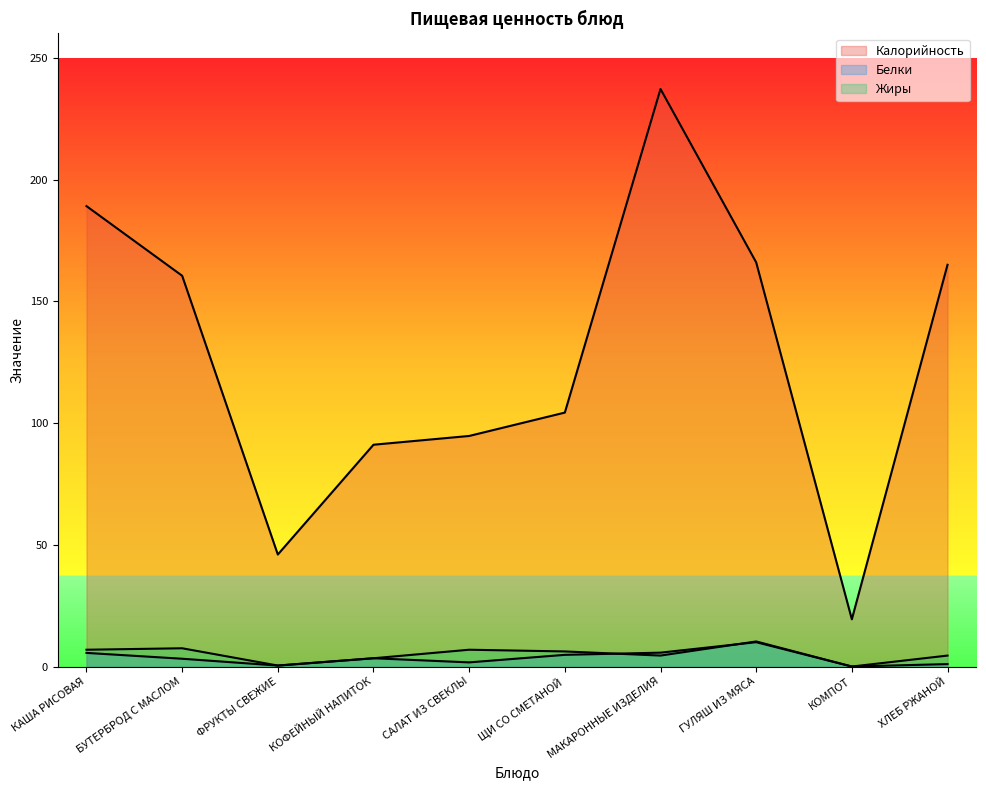

Rank the series by their maximum value, from lowest to highest.

Белки, Жиры, Калорийность